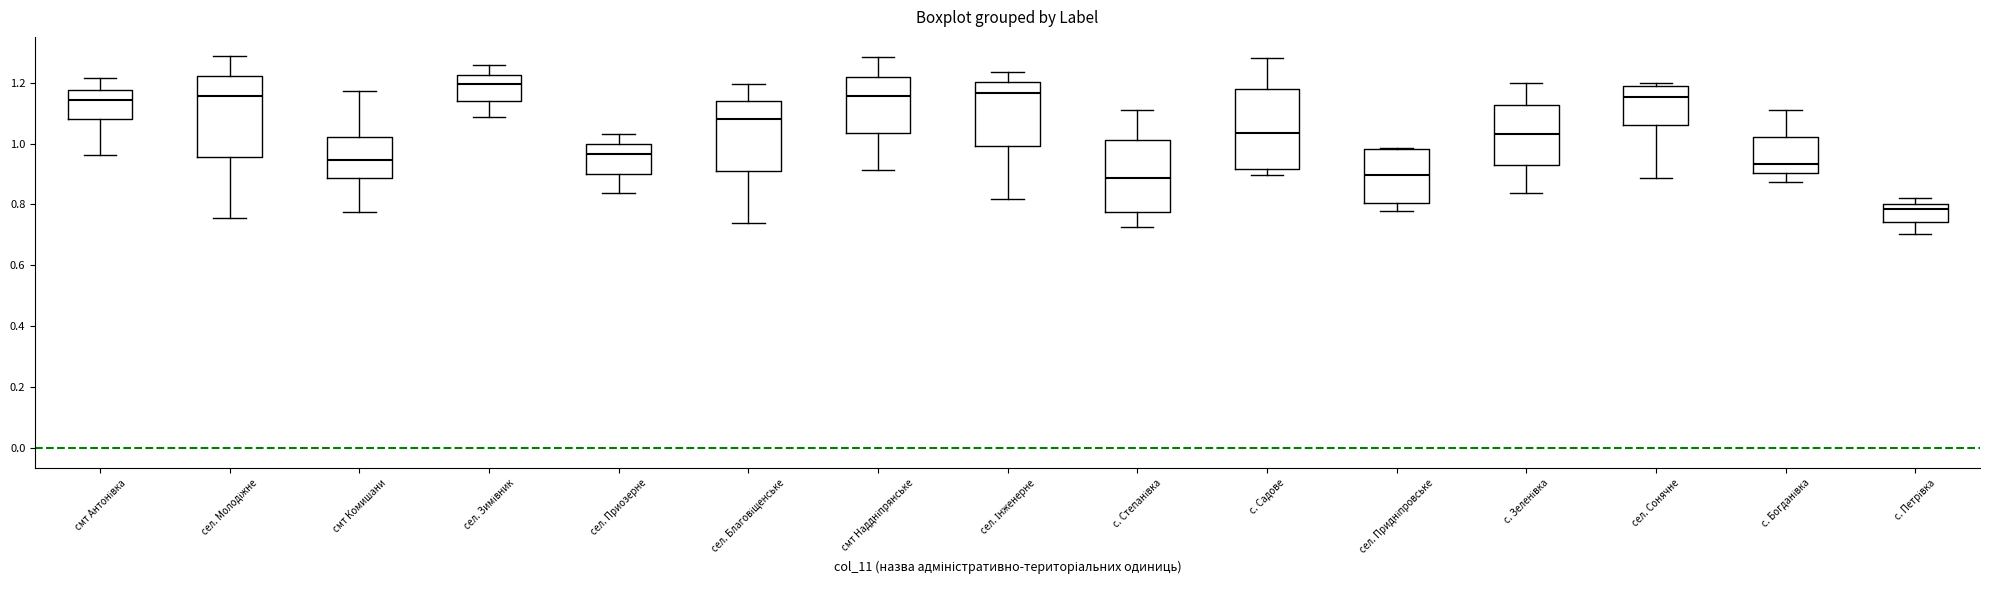

Reading left to right, read every box against the y-axis: the position of its median line, the range the box covers, and the ends of its whiskers. The values are not printed on the chart, so give them approximately, as read against the axis.

смт Антонівка: median 1.14, box 1.08 to 1.18, whiskers 0.96 to 1.22
сел. Молодіжне: median 1.16, box 0.96 to 1.22, whiskers 0.76 to 1.28
смт Комишани: median 0.94, box 0.88 to 1.02, whiskers 0.78 to 1.18
сел. Зимівник: median 1.20, box 1.14 to 1.22, whiskers 1.08 to 1.26
сел. Приозерне: median 0.96, box 0.90 to 1.00, whiskers 0.84 to 1.04
сел. Благовіщенське: median 1.08, box 0.90 to 1.14, whiskers 0.74 to 1.20
смт Наддніпрянське: median 1.16, box 1.04 to 1.22, whiskers 0.92 to 1.28
сел. Інженерне: median 1.16, box 1.00 to 1.20, whiskers 0.82 to 1.24
с. Степанівка: median 0.88, box 0.78 to 1.02, whiskers 0.72 to 1.10
с. Садове: median 1.04, box 0.92 to 1.18, whiskers 0.90 to 1.28
сел. Придніпровське: median 0.90, box 0.80 to 0.98, whiskers 0.78 to 0.98
с. Зеленівка: median 1.04, box 0.94 to 1.12, whiskers 0.84 to 1.20
сел. Сонячне: median 1.16, box 1.06 to 1.18, whiskers 0.88 to 1.20
с. Богданівка: median 0.94, box 0.90 to 1.02, whiskers 0.88 to 1.10
с. Петрівка: median 0.78, box 0.74 to 0.80, whiskers 0.70 to 0.82